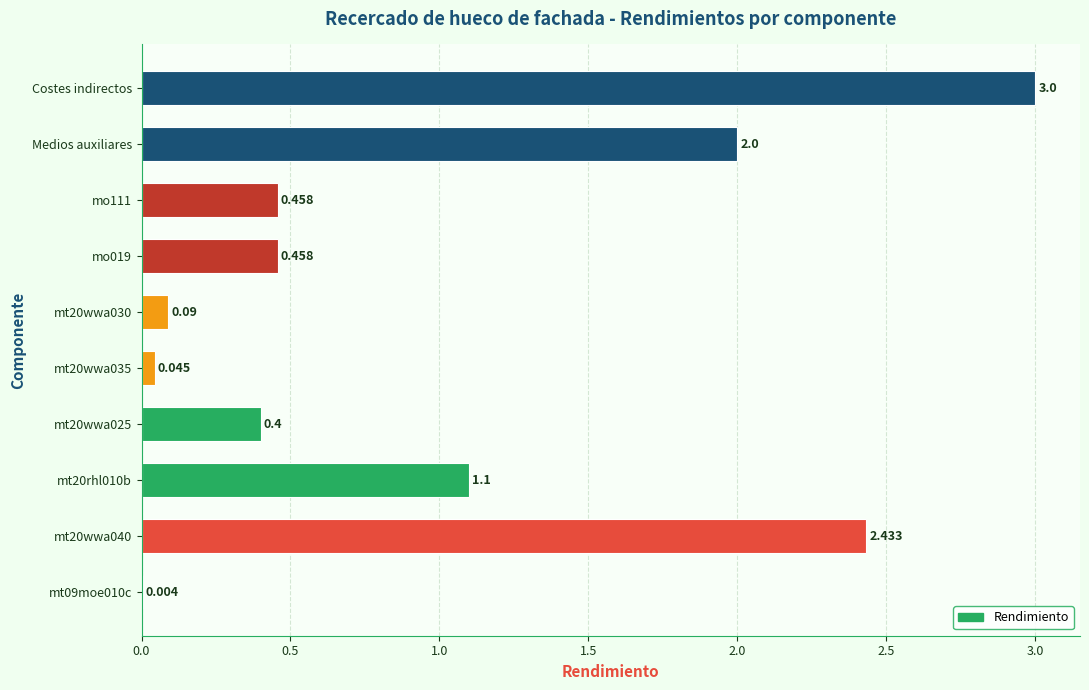

Which has a higher value, Medios auxiliares or mt09moe010c?

Medios auxiliares